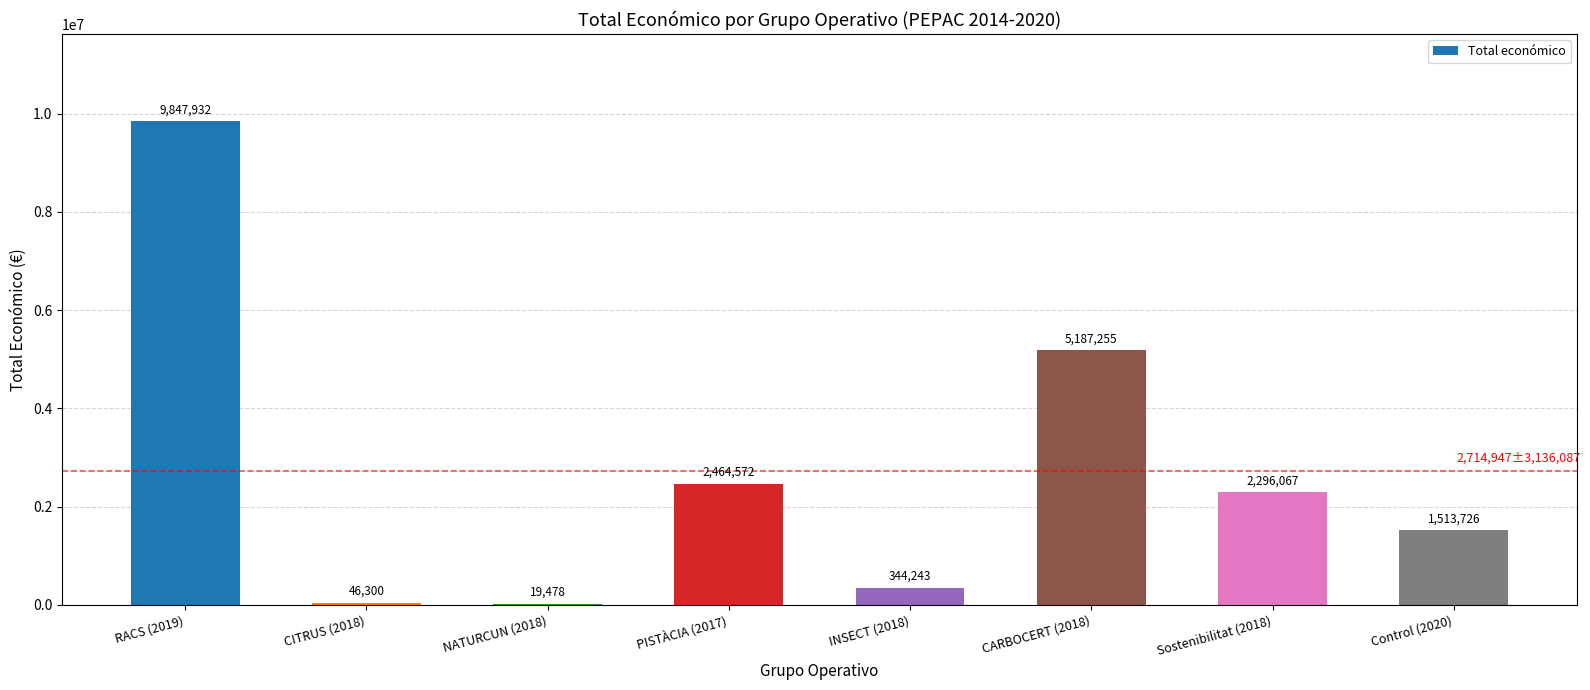

At which label does the data first exceed 2296067?

RACS (2019)